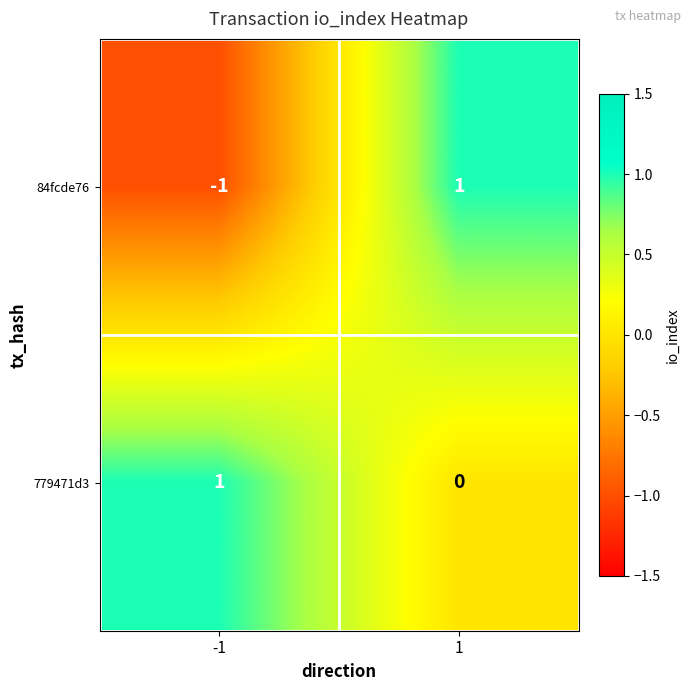

What is the greatest value displayed?

1